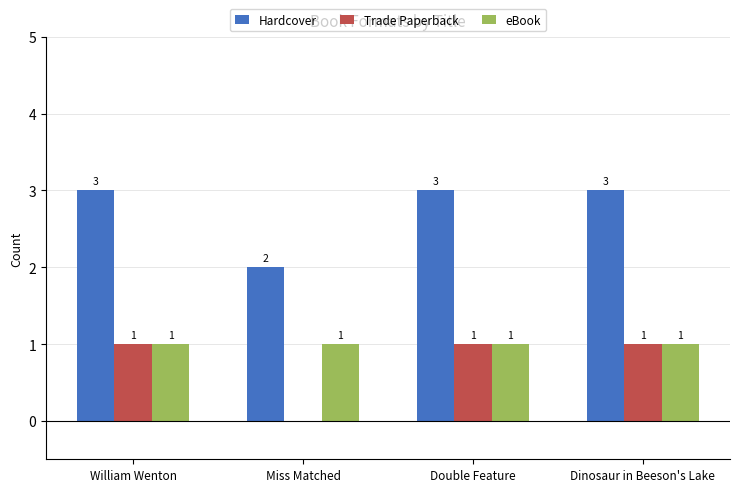

How many groups of bars are there?

4